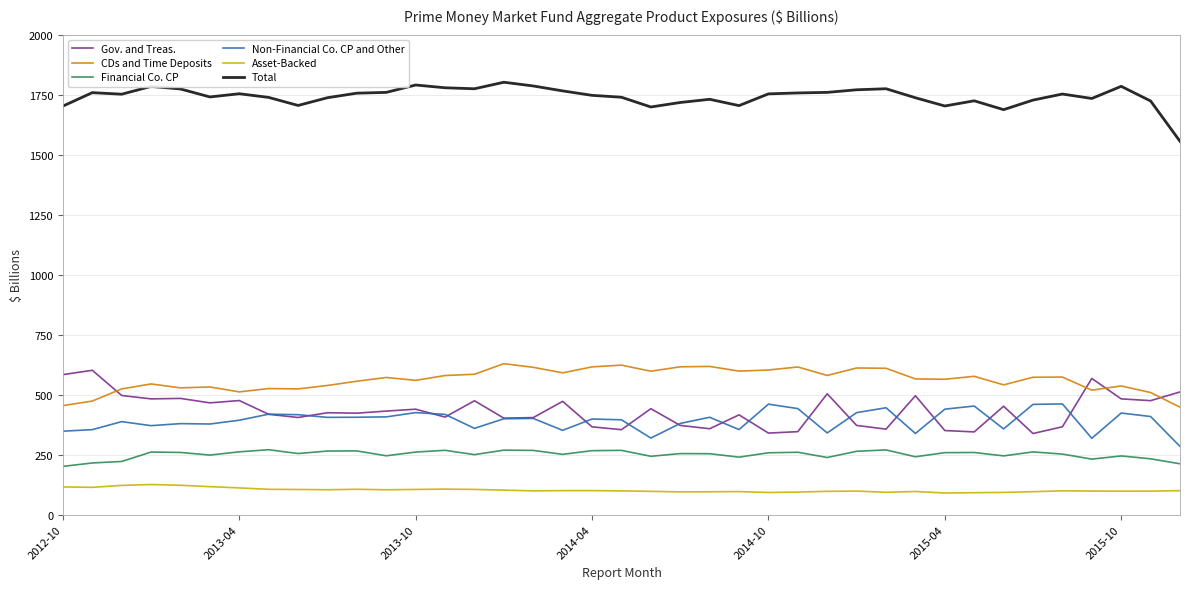

What is the minimum value shown in the chart?

90.3